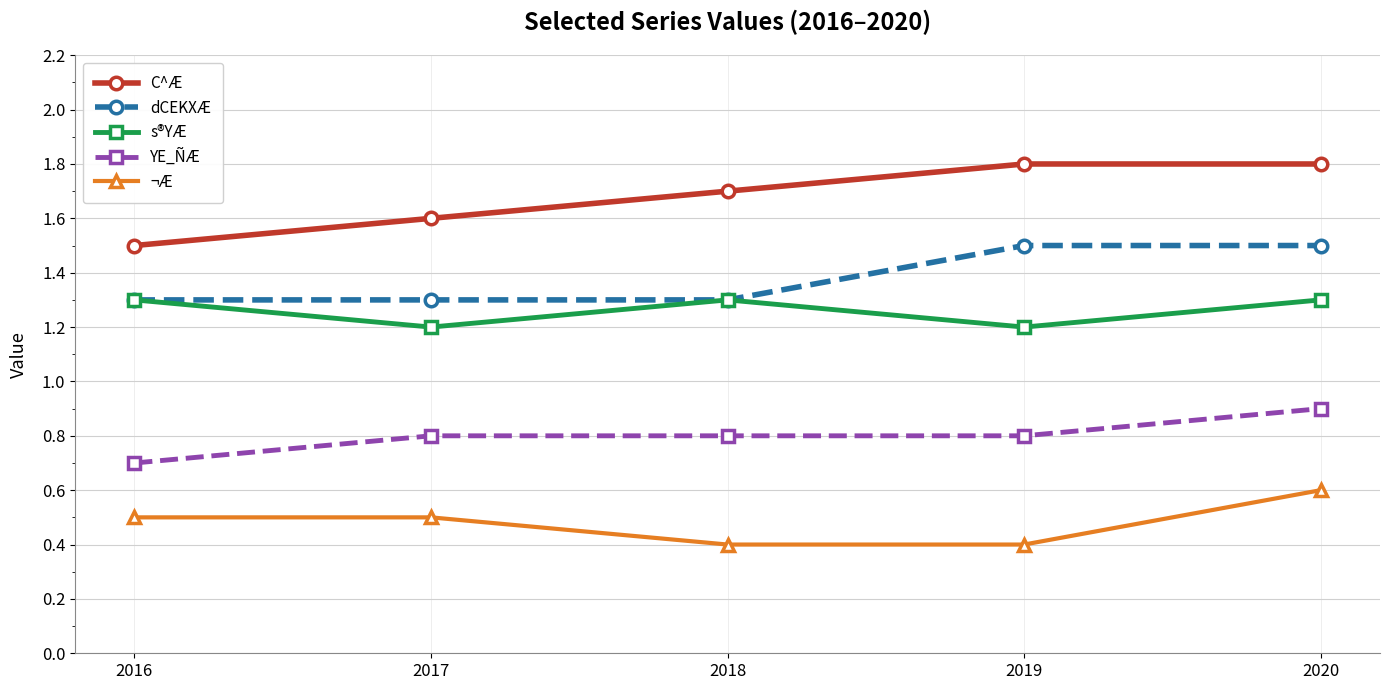

What value does the ¬Æ series have at 2020?

0.6